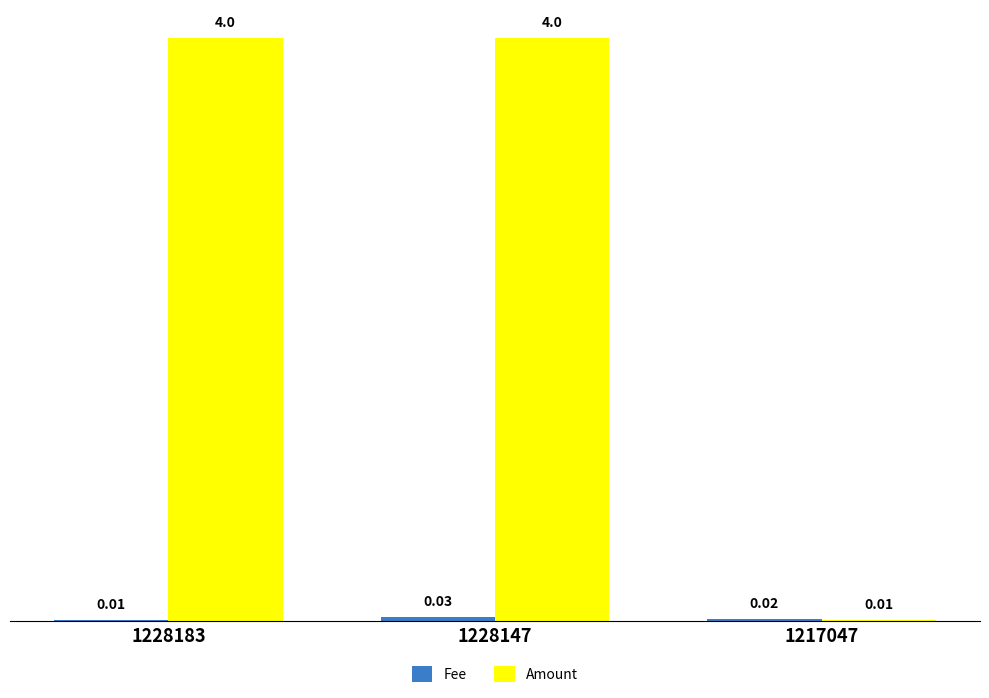

What is the total value across all series at 1228147?

4.0